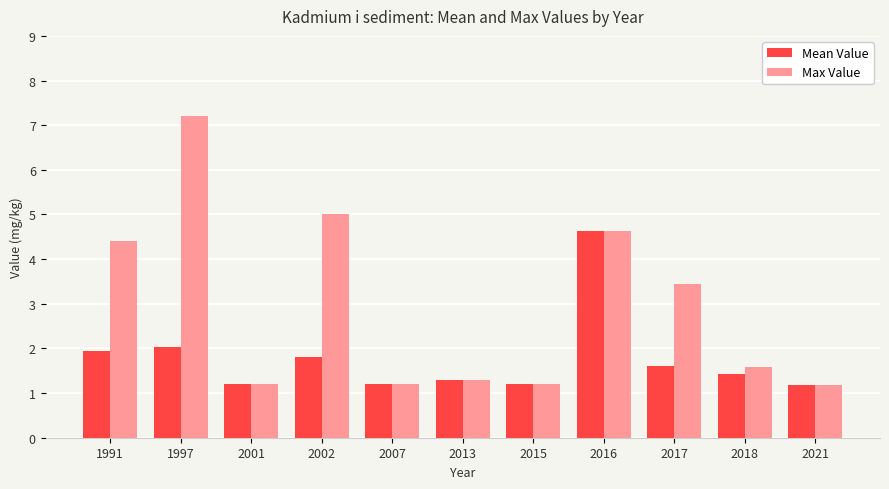

Reading left to right, extract all data points from this chart.

Mean Value: 1.9	2.0	1.2	1.8	1.2	1.3	1.2	4.6	1.6	1.4	1.2
Max Value: 4.4	7.2	1.2	5.0	1.2	1.3	1.2	4.6	3.5	1.6	1.2